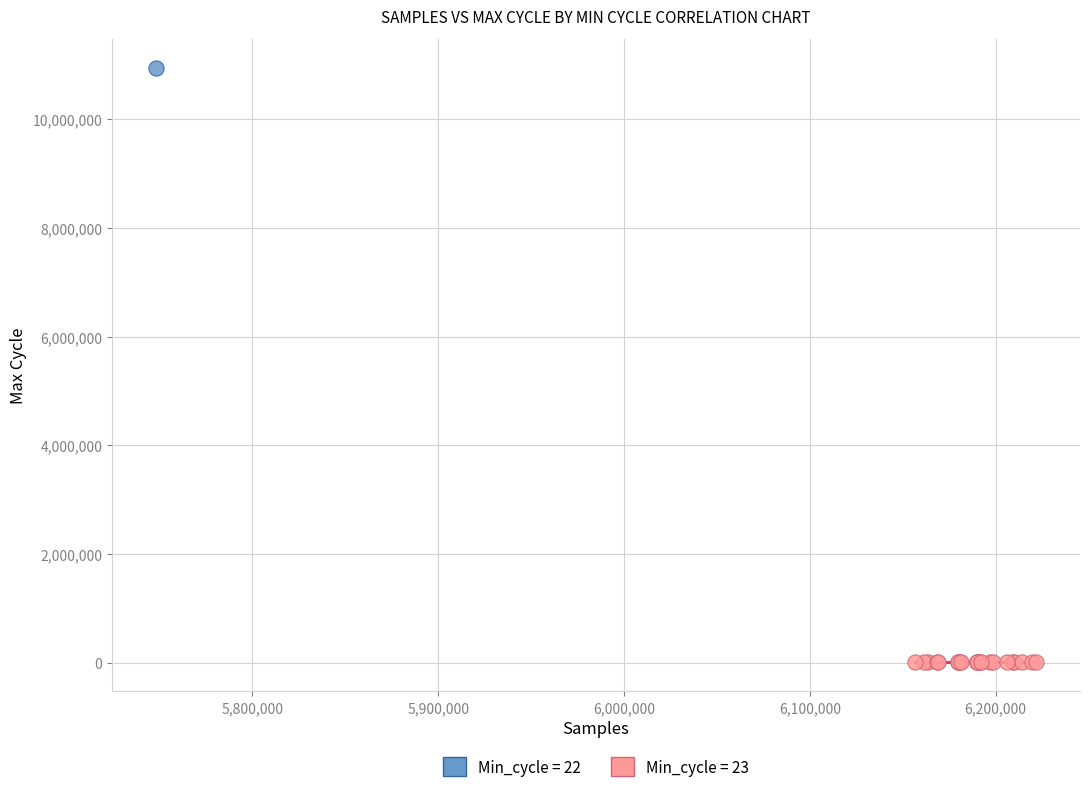

Which series contains the highest Y value?

Min_cycle = 22